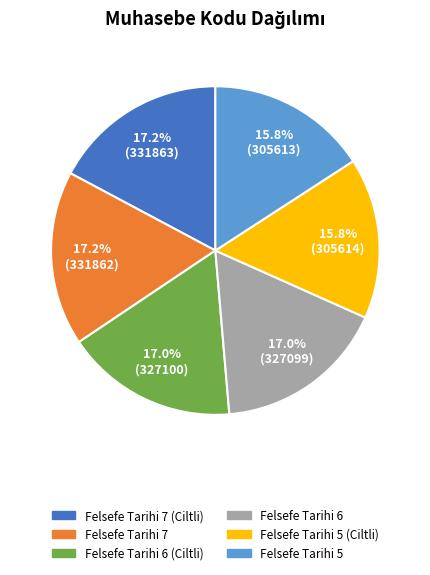

Is there any slice that represents more than half of the pie?

No